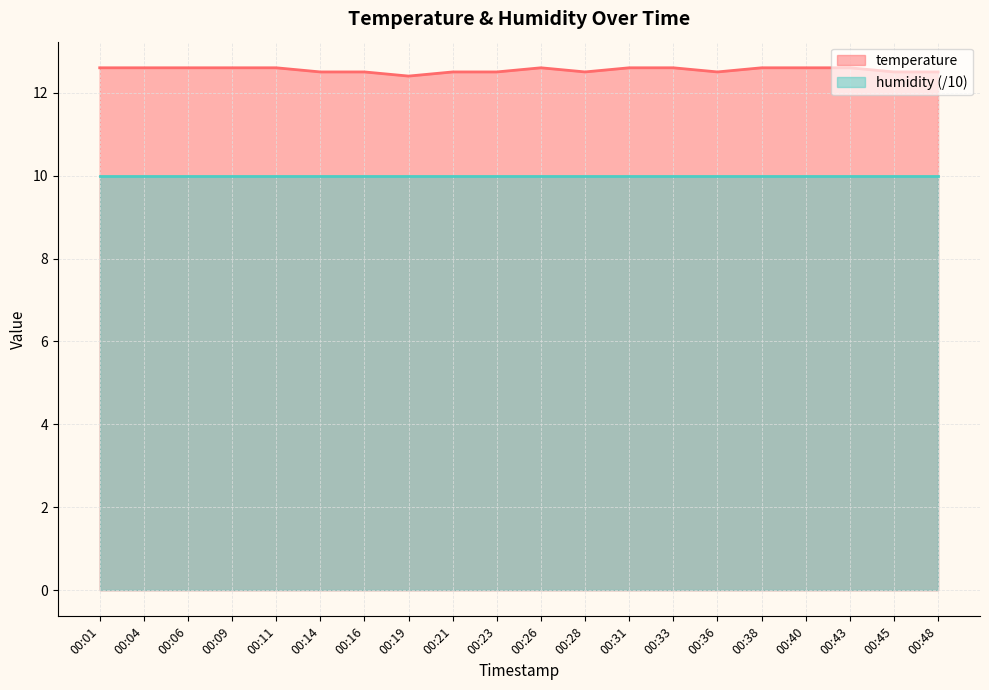

What is the difference between the maximum and minimum values?

0.2